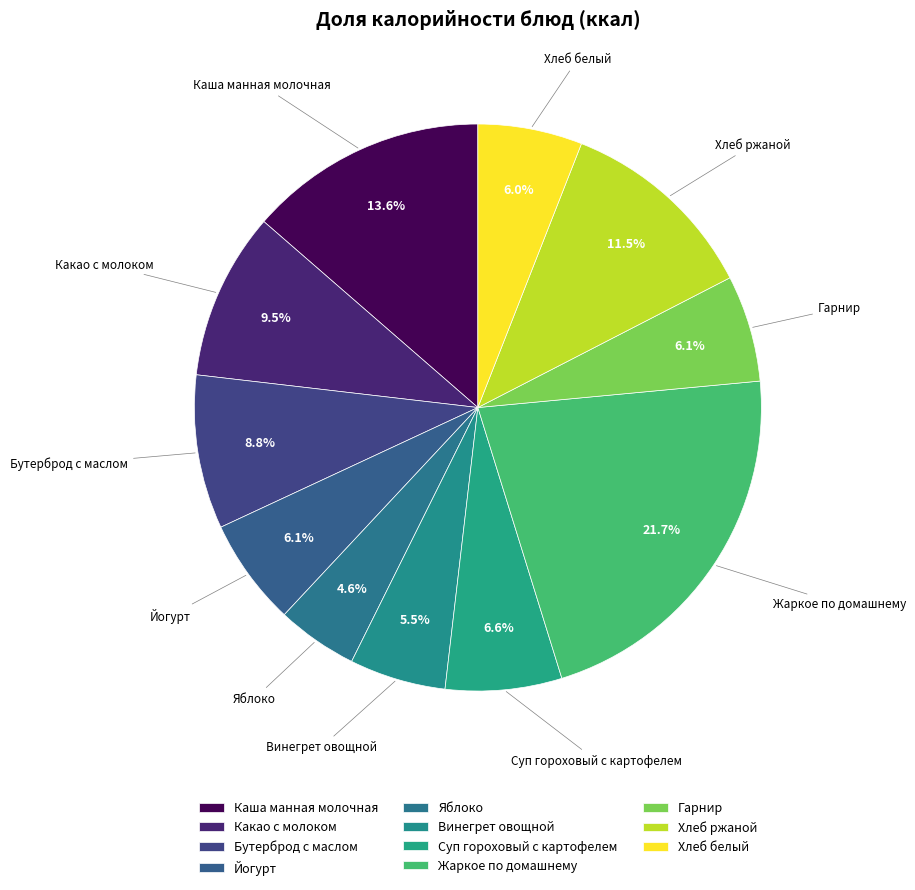

Is there a majority slice in this chart?

No